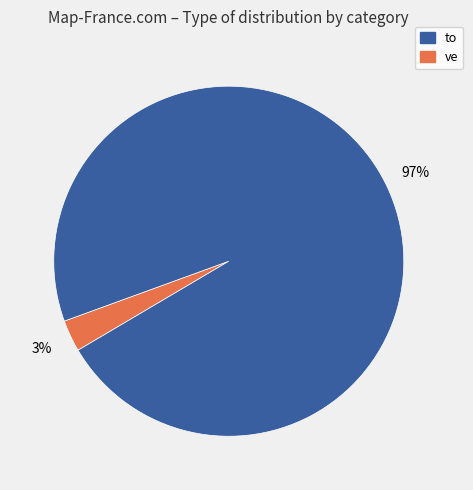

Does any single category account for the majority?

Yes